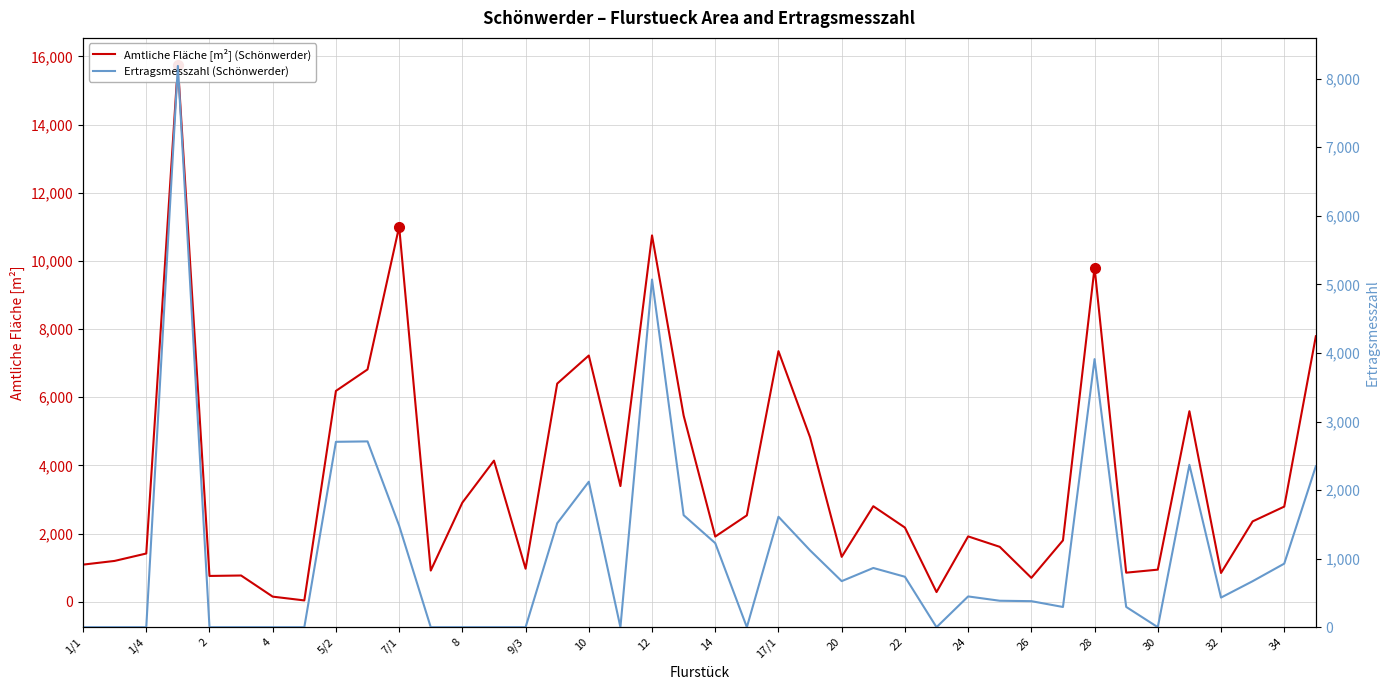

Reading left to right, list all the values displayed in this chart.

Amtliche Fläche [m²] (Schönwerder): 1092	1201	1418	15756	760	773	153	42	6187	6817	11006	918	2911	4142	972	6401	7225	3396	10748	5464	1915	2537	7353	4826	1320	2805	2179	287	1920	1614	704	1803	9805	856	945	5592	847	2360	2794	7790
Ertragsmesszahl (Schönwerder): 0	0	0	8186	0	0	0	0	2704	2710	1481	0	0	0	0	1516	2122	0	5071	1634	1226	0	1611	1121	672	864	736	0	449	386	380	295	3910	296	0	2368	432	671	927	2348